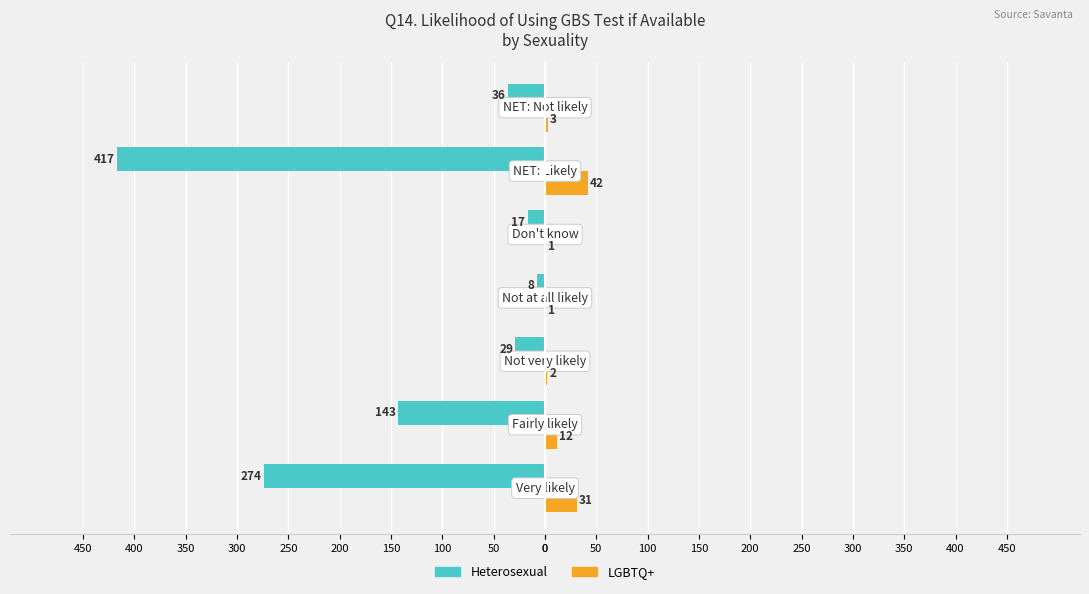

What are all the series names shown in the legend?

Heterosexual, LGBTQ+